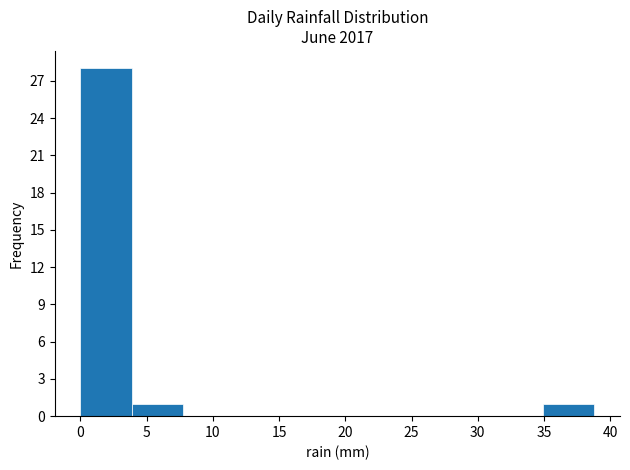

Reading left to right, list every bar in this chart as the range it spans on the x-axis followed by its height. Neither the bar edges nor the heights are printed on the chart, so give them approximately, as read against the axes.

0.0 to 4.0: 28
4.0 to 8.0: 1
8.0 to 11.5: 0
11.5 to 15.5: 0
15.5 to 19.5: 0
19.5 to 23.5: 0
23.5 to 27.0: 0
27.0 to 31.0: 0
31.0 to 35.0: 0
35.0 to 39.0: 1